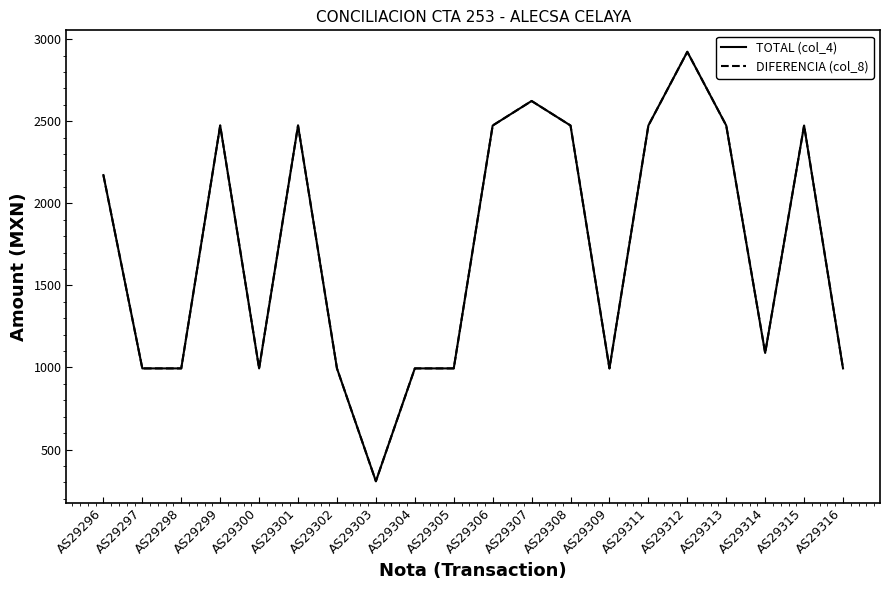

What is the value of the TOTAL (col_4) point at the 14th from the left?

994.1